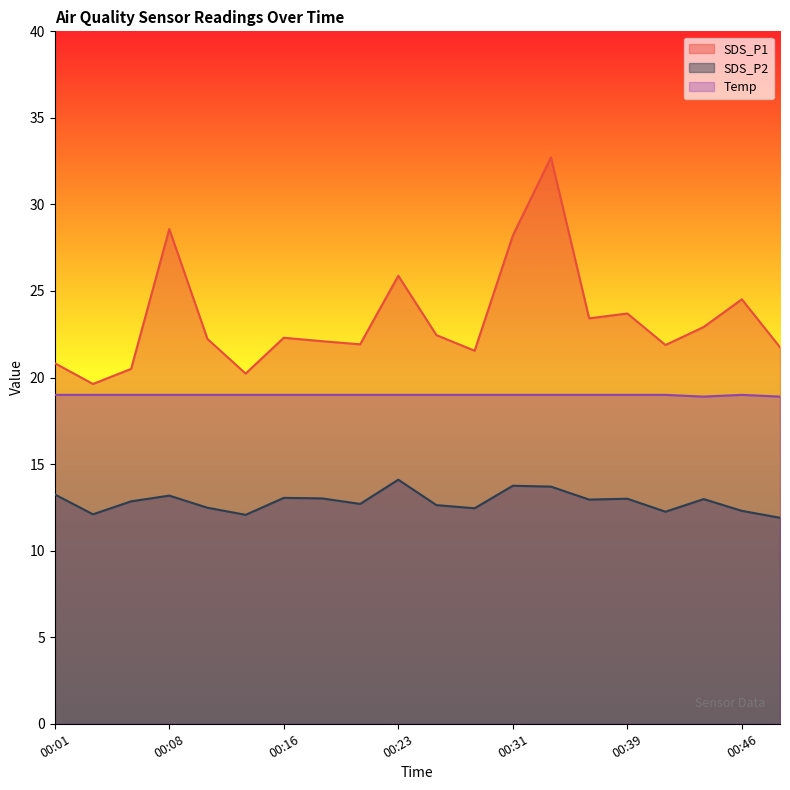

Which series has the largest range (max minus min)?

SDS_P1